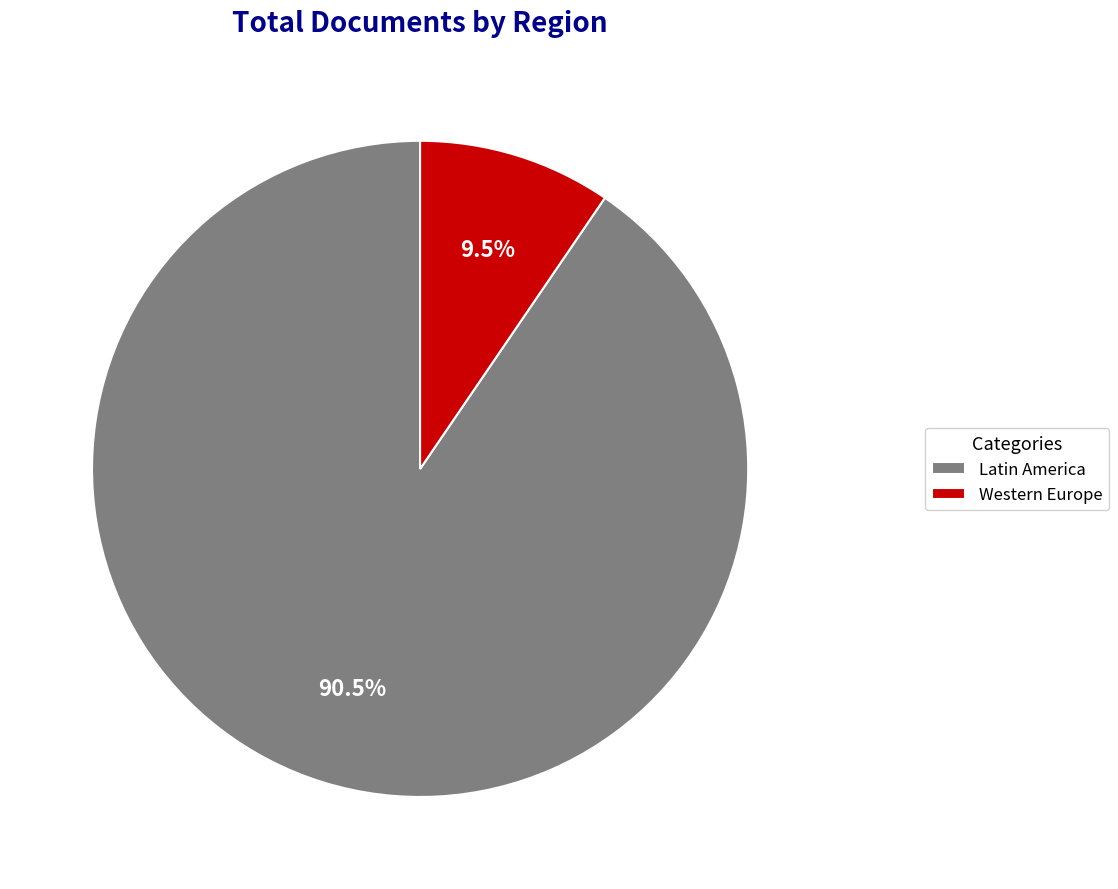

Is there any slice that represents more than half of the pie?

Yes